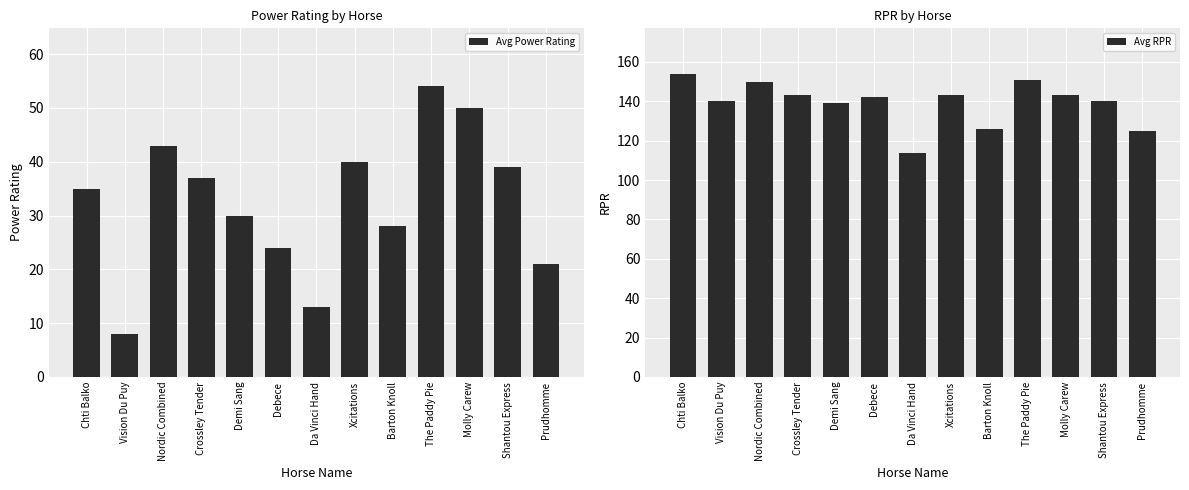

Reading left to right, extract all data points from this chart.

Avg Power Rating: Chti Balko=35	Vision Du Puy=8	Nordic Combined=43	Crossley Tender=37	Demi Sang=30	Debece=24	Da Vinci Hand=13	Xcitations=40	Barton Knoll=28	The Paddy Pie=54	Molly Carew=50	Shantou Express=39	Prudhomme=21
Avg RPR: Chti Balko=154	Vision Du Puy=140	Nordic Combined=150	Crossley Tender=143	Demi Sang=139	Debece=142	Da Vinci Hand=114	Xcitations=143	Barton Knoll=126	The Paddy Pie=151	Molly Carew=143	Shantou Express=140	Prudhomme=125